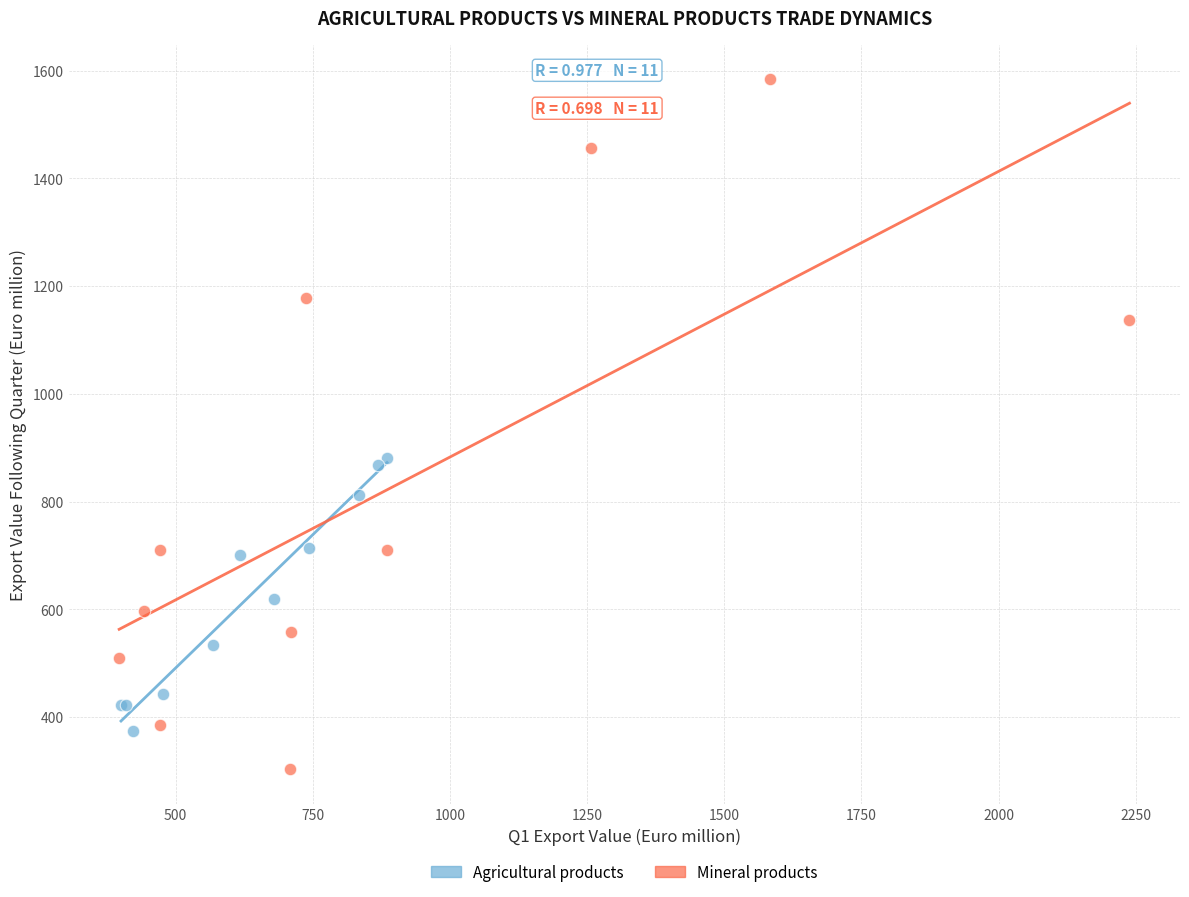

Which series contains the lowest Y value?

Mineral products